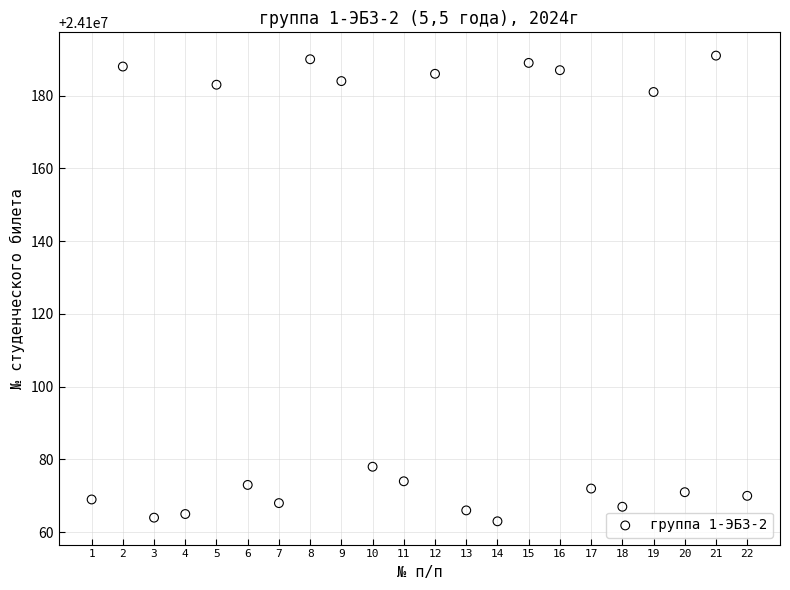

What Y value in the scatter plot is closest to 24100127?

24100078